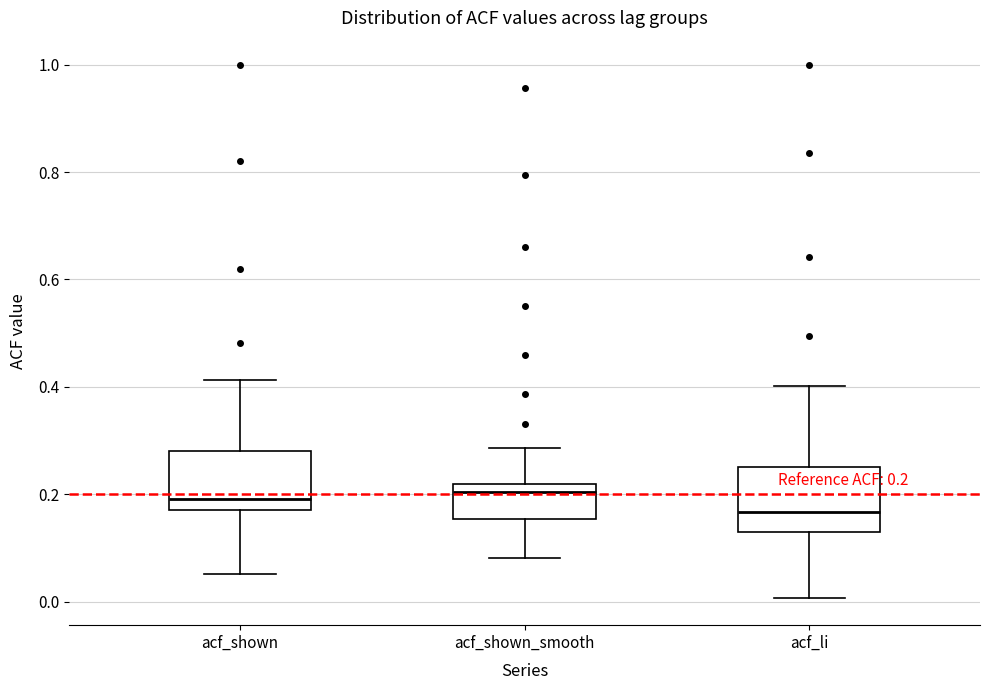

Which box's median line is the lowest?

acf_li